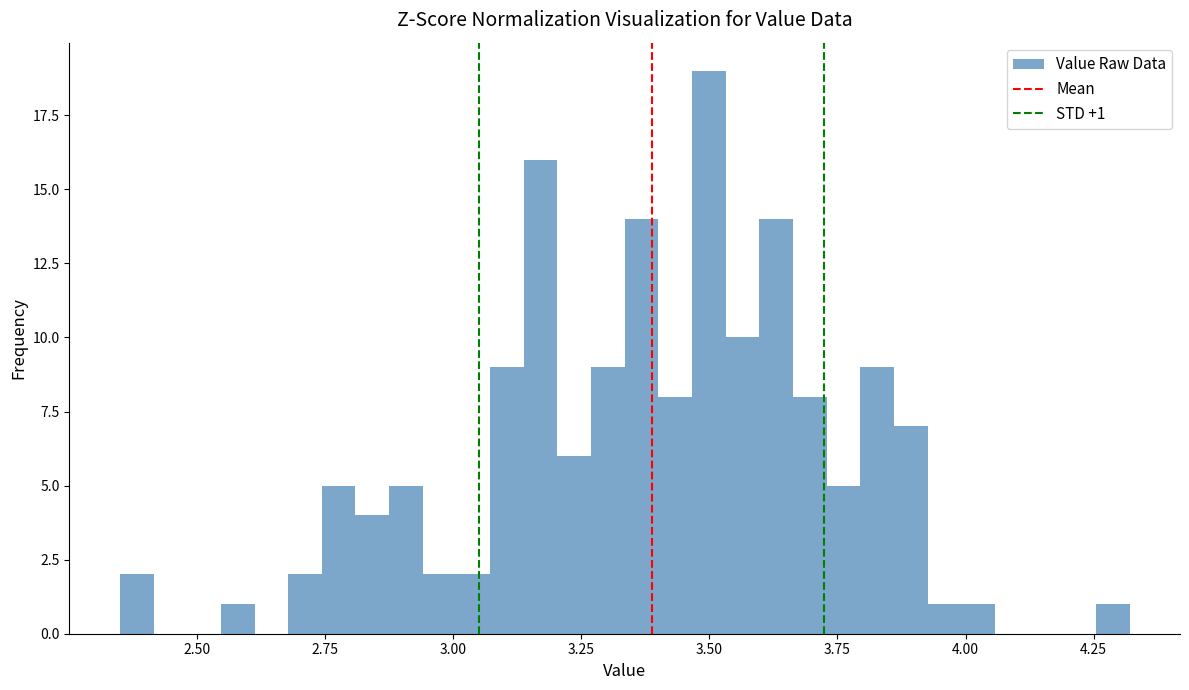

Around what value on the x-axis is the tallest bar? Give the approximate position of its centre, as read against the axis.

3.50